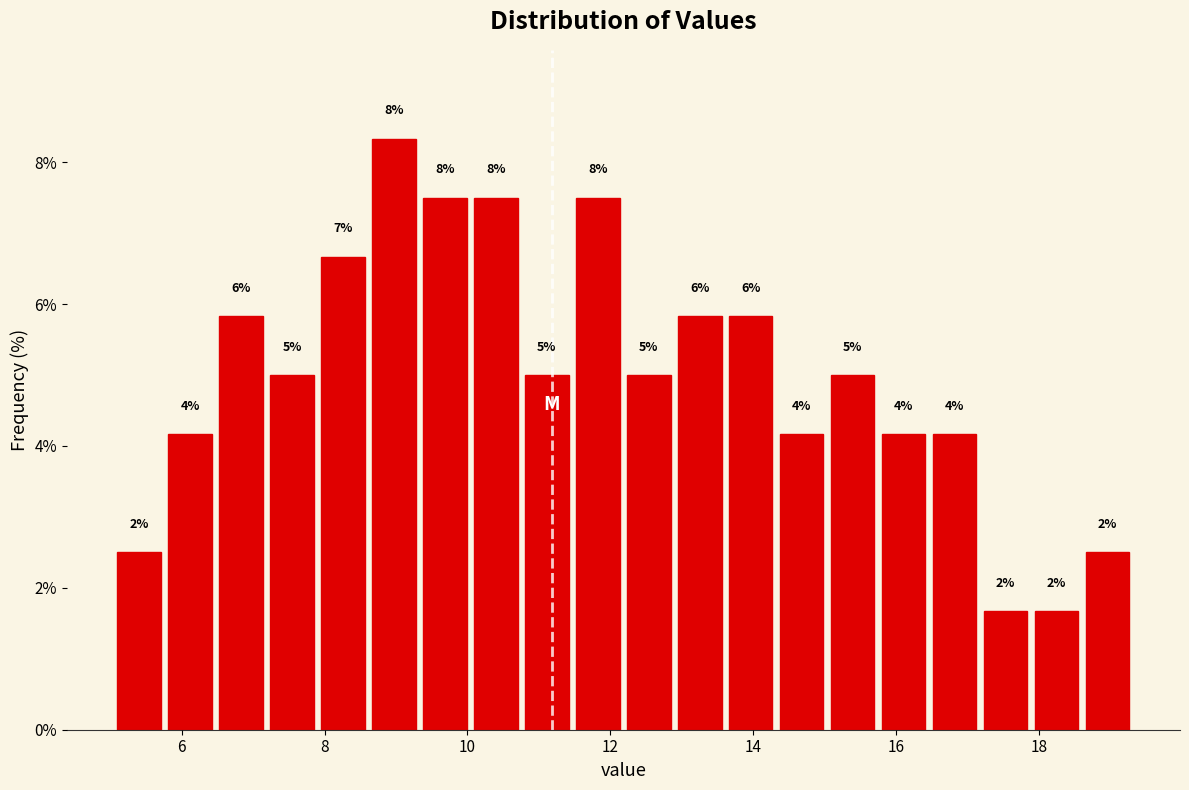

Around what value on the x-axis is the tallest bar? Give the approximate position of its centre, as read against the axis.

9.0